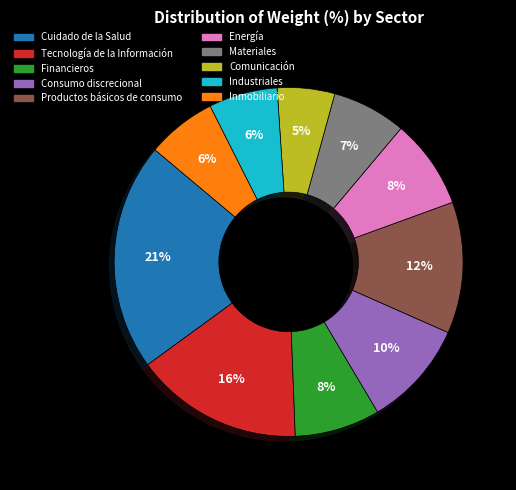

Count the number of slices in the pie.

10